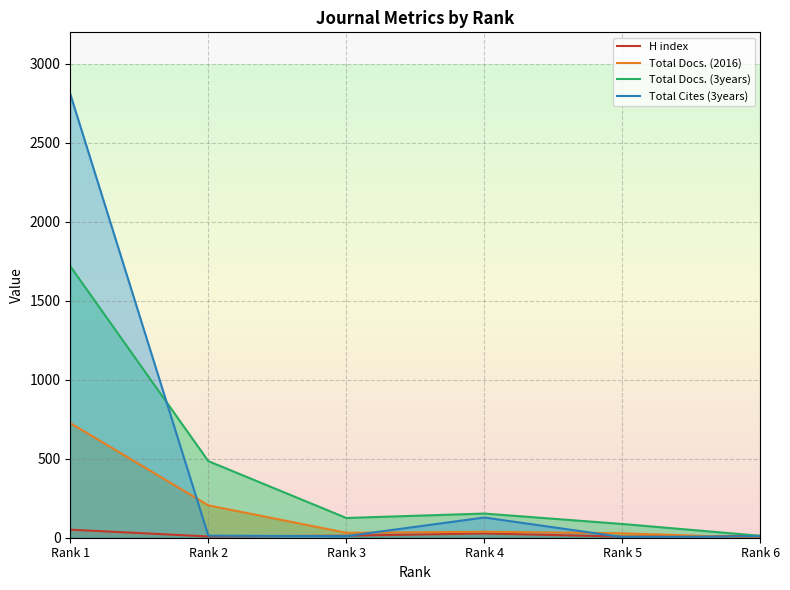

What are all the series names shown in the legend?

H index, Total Docs. (2016), Total Docs. (3years), Total Cites (3years)